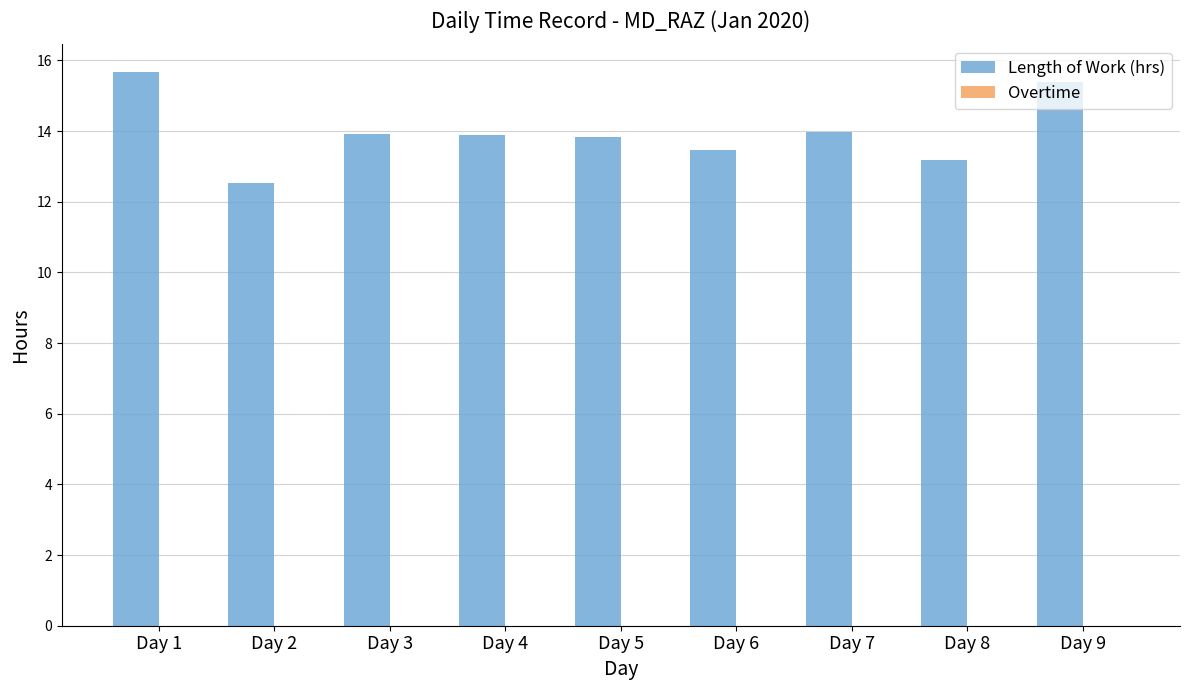

What is the value of the 8th bar from the left?

13.2